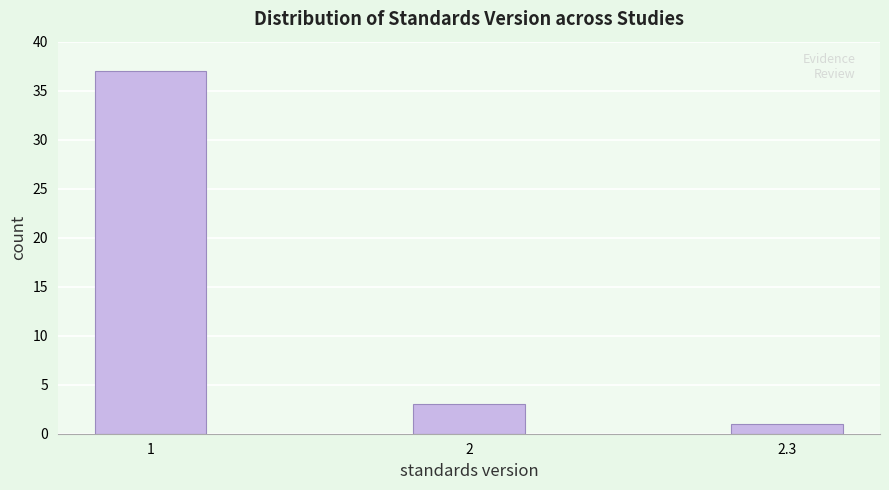

Reading left to right, what are all the values shown in this chart?

37	3	1